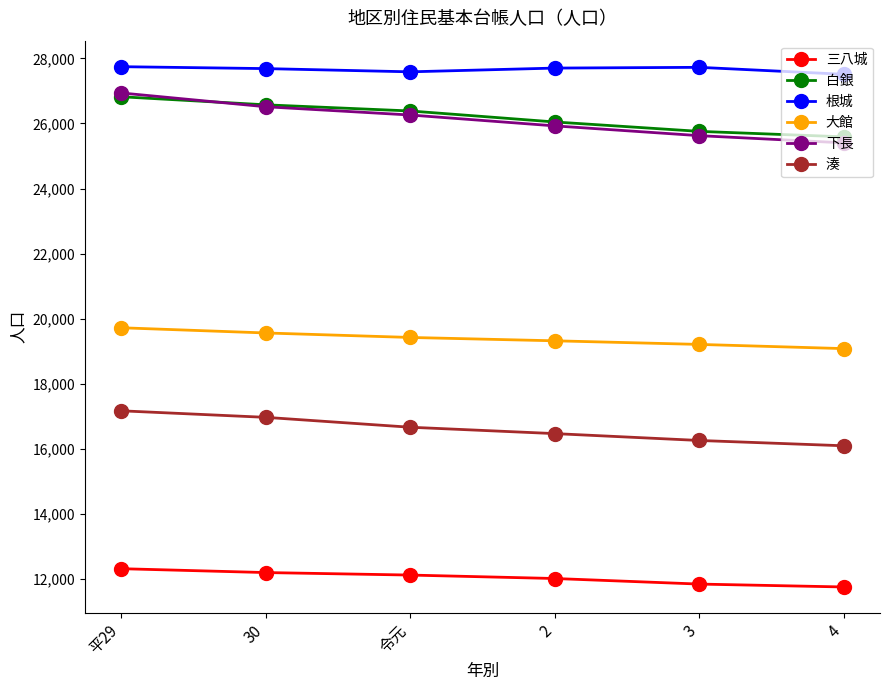

Which series has the largest range (max minus min)?

下長